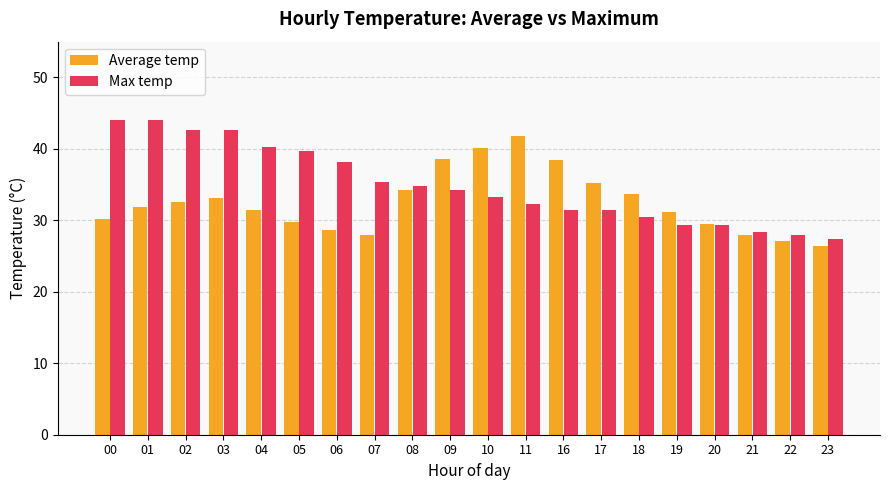

What is the sum of the Max temp values at 00 and 10?

77.4